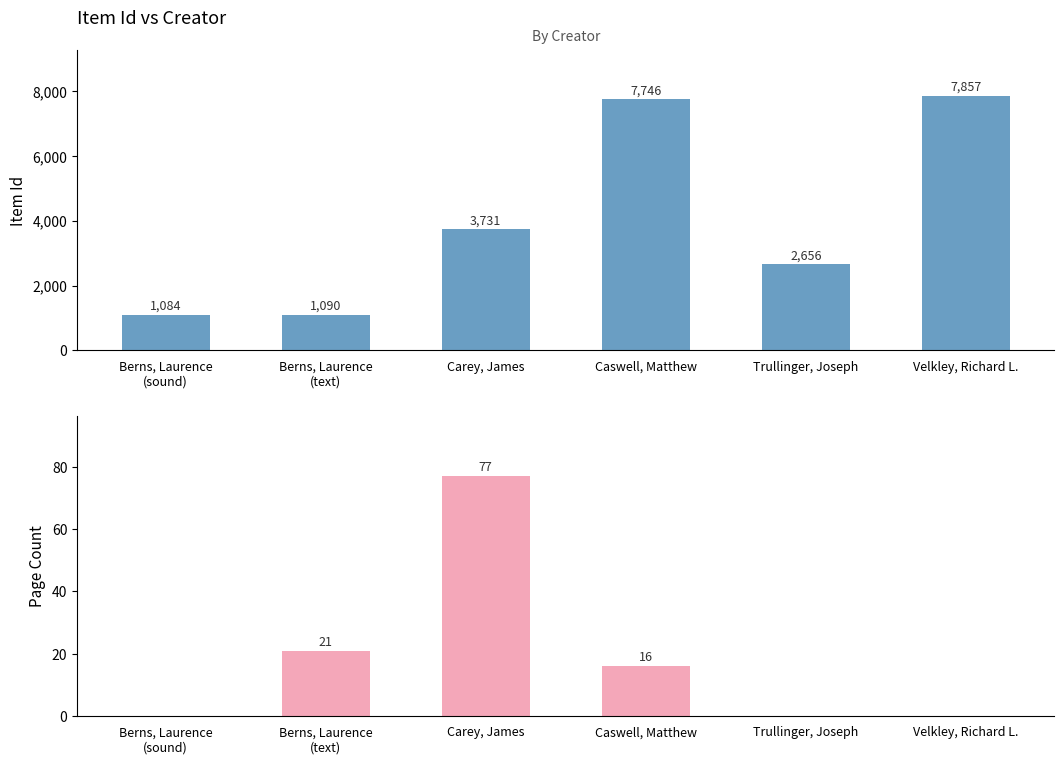

Which has a higher value, Berns, Laurence
(text) or Velkley, Richard L.?

Velkley, Richard L.